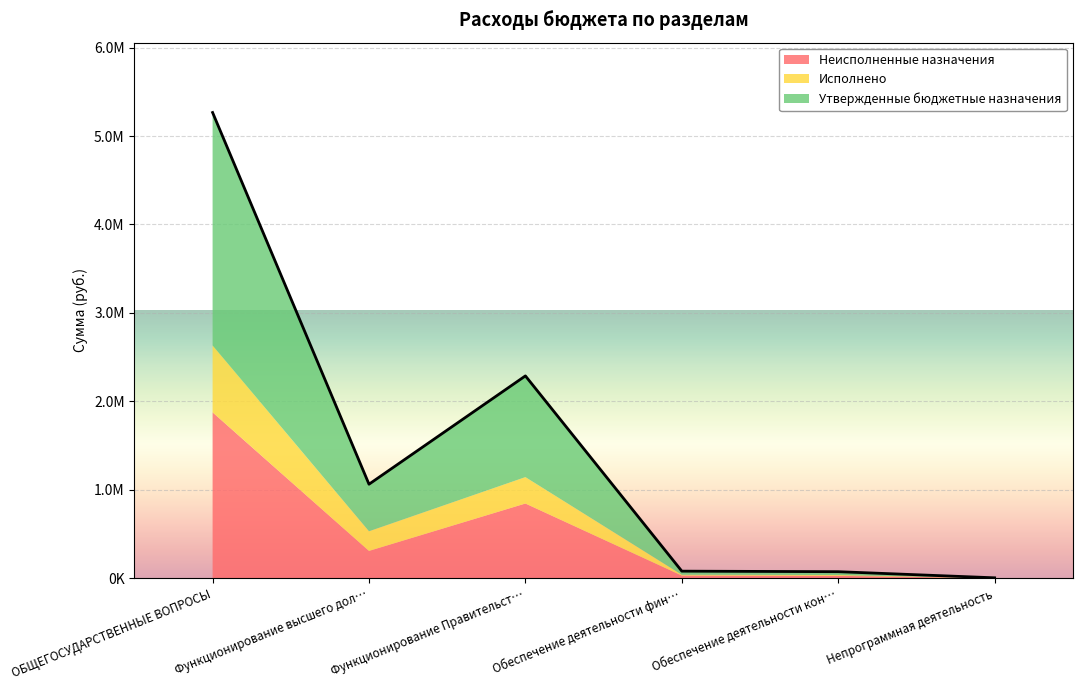

At which category is the sum across all series the highest?

ОБЩЕГОСУДАРСТВЕННЫЕ ВОПРОСЫ